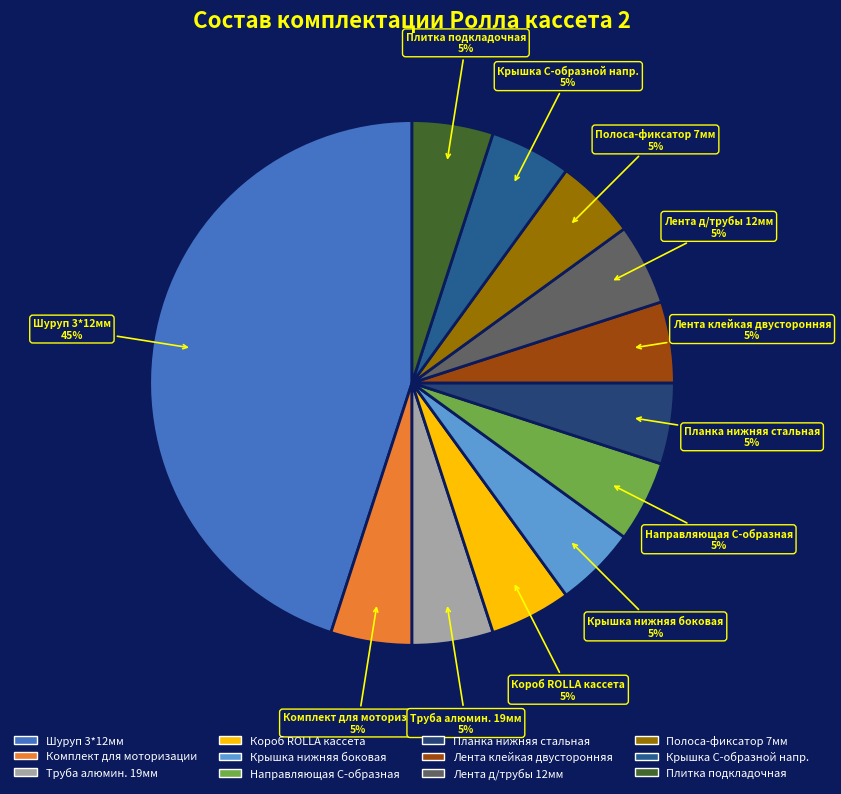

Combined, do Труба алюмин. 19мм and Плитка подкладочная account for over 50%?

No